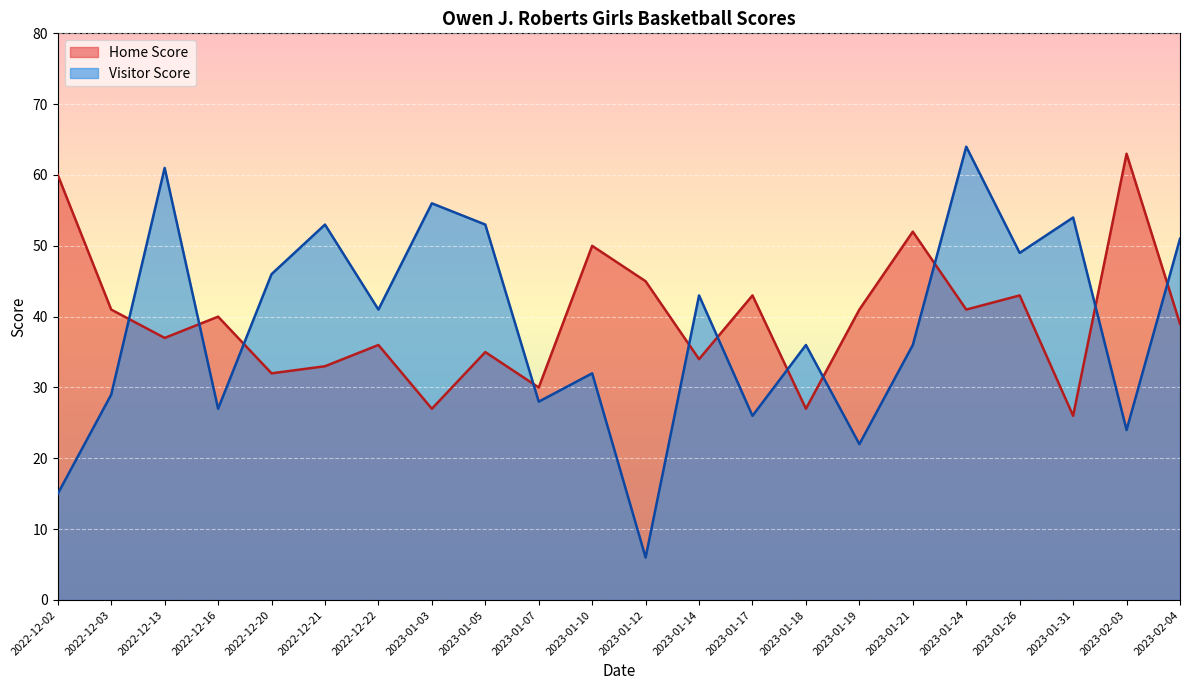

What is the maximum value shown in the chart?

64